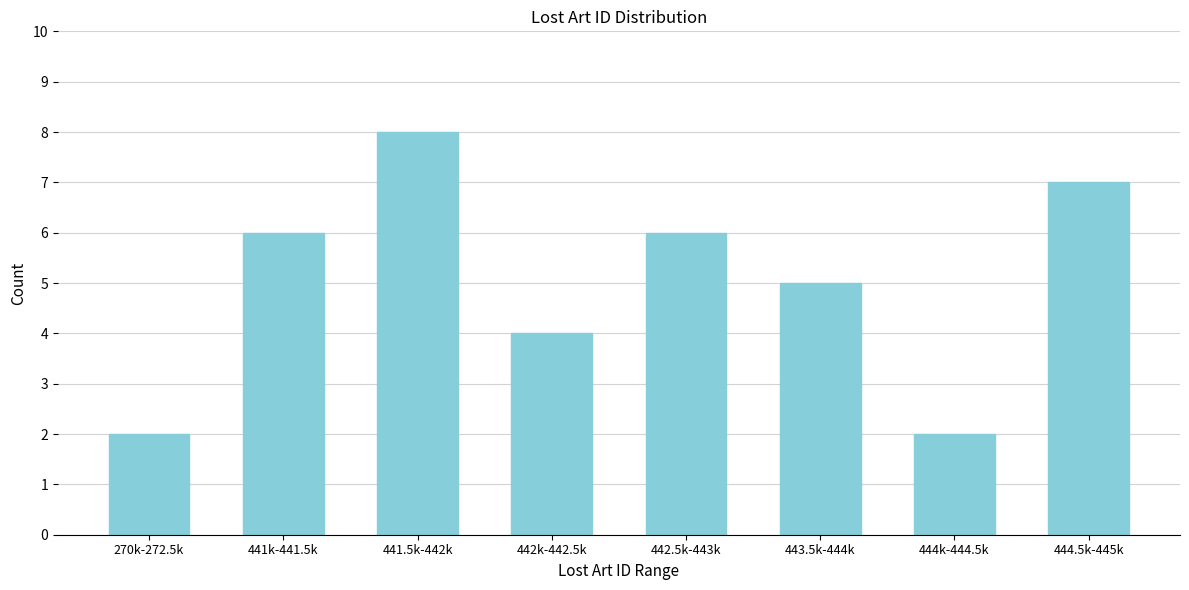

Reading left to right, list all the values displayed in this chart.

270k-272.5k=2	441k-441.5k=6	441.5k-442k=8	442k-442.5k=4	442.5k-443k=6	443.5k-444k=5	444k-444.5k=2	444.5k-445k=7